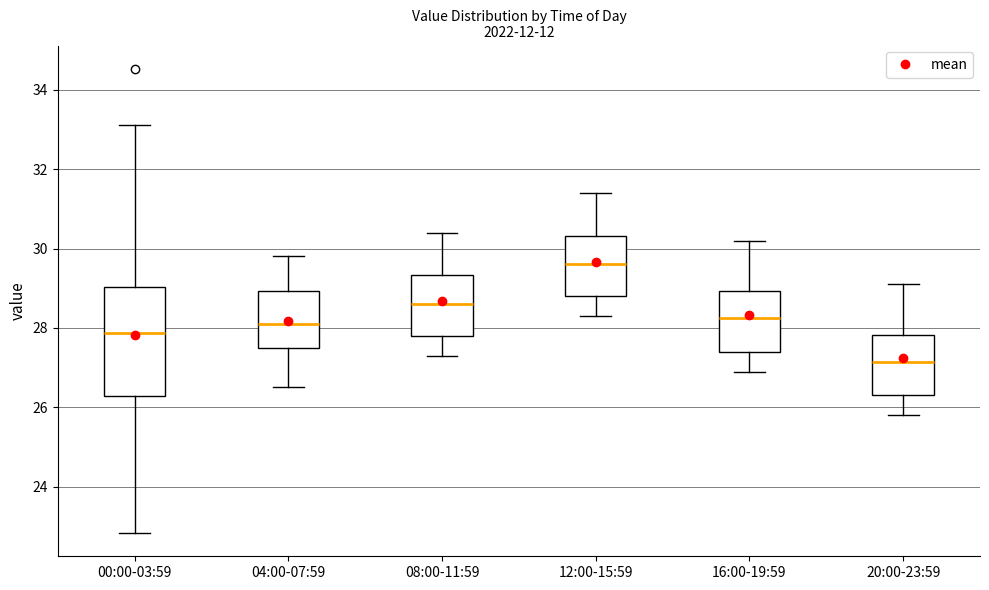

Comparing the boxes themselves (not the whiskers), which one is the tallest?

00:00-03:59